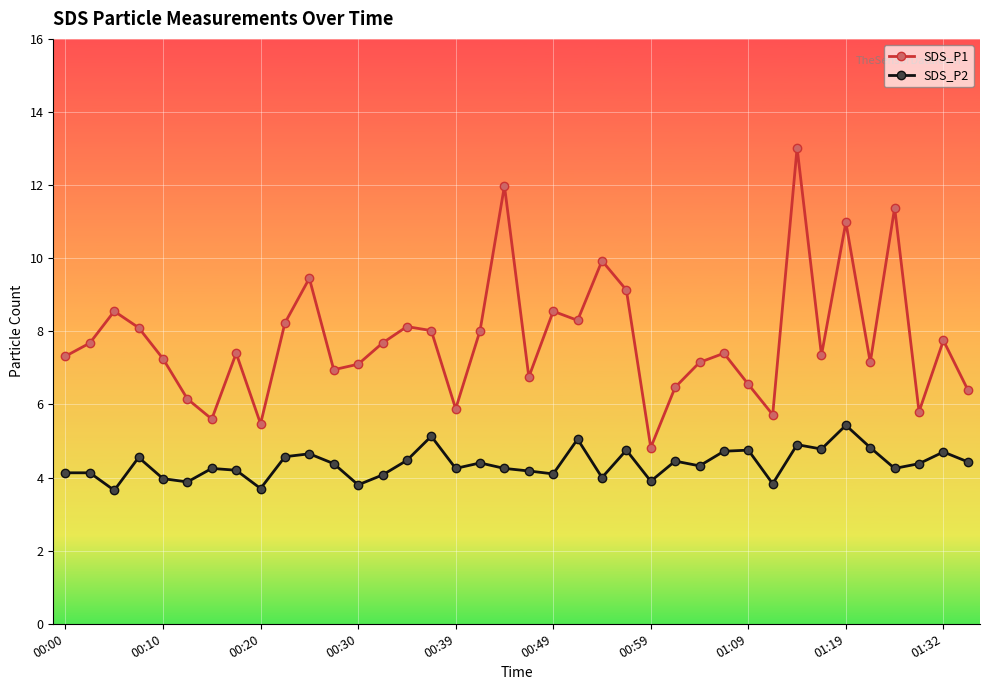

What is the difference between the second highest and second lowest values in the SDS_P1 series?

6.5